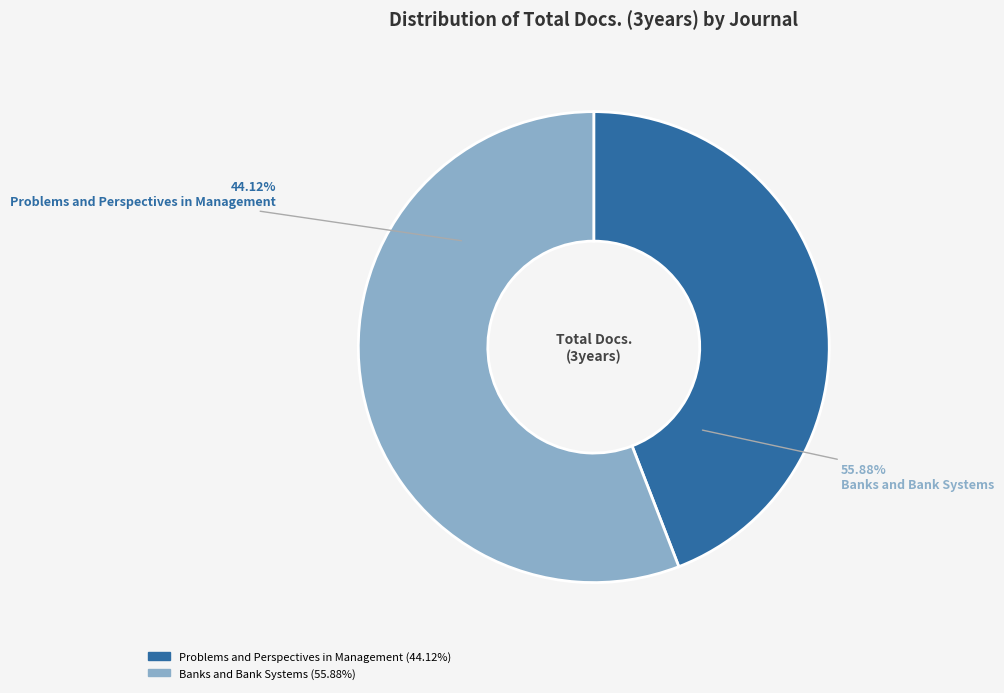

To the nearest percent, what percentage of the pie is Banks and Bank Systems?

56%